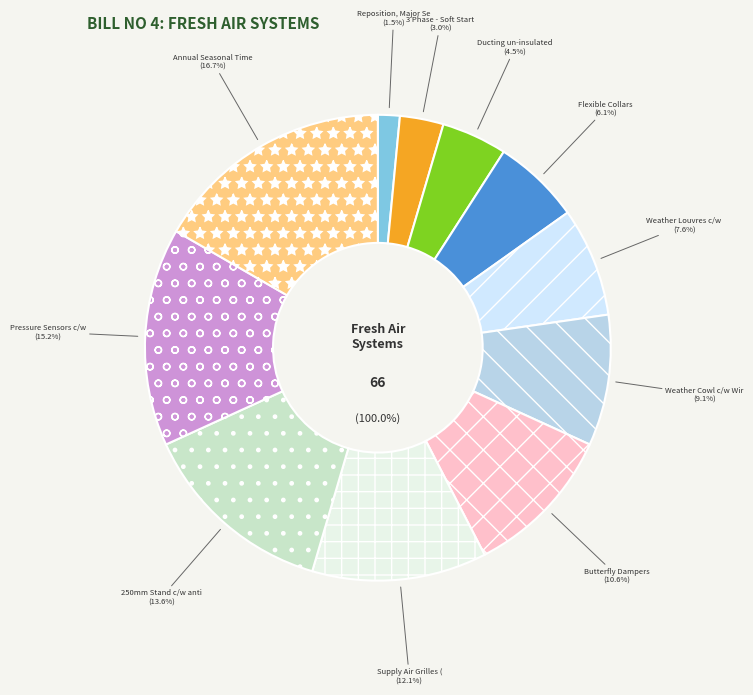

Approximately how many times larger is the value at 3 Phase - Soft Starter Control Mechanism compared to Pressure Sensors c/w Dirty Filter Indicator?

0.2